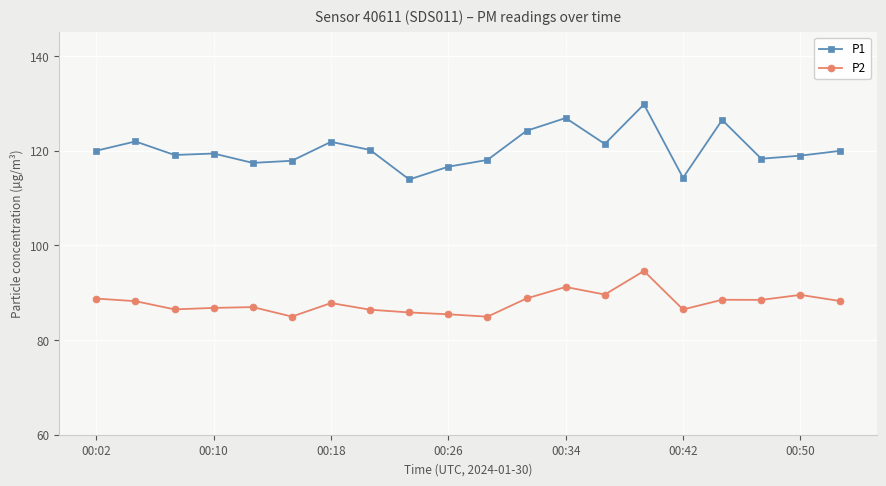

At how many categories does at least one series exceed 104?

20